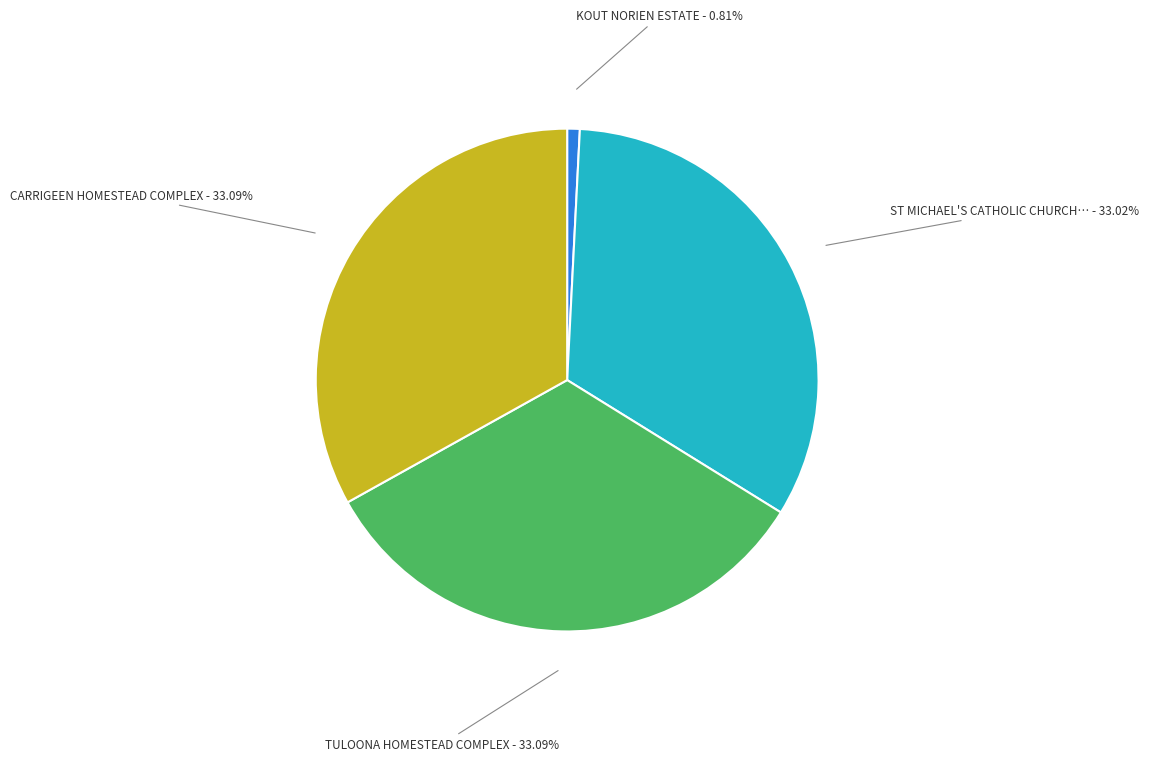

Is there a majority slice in this chart?

No